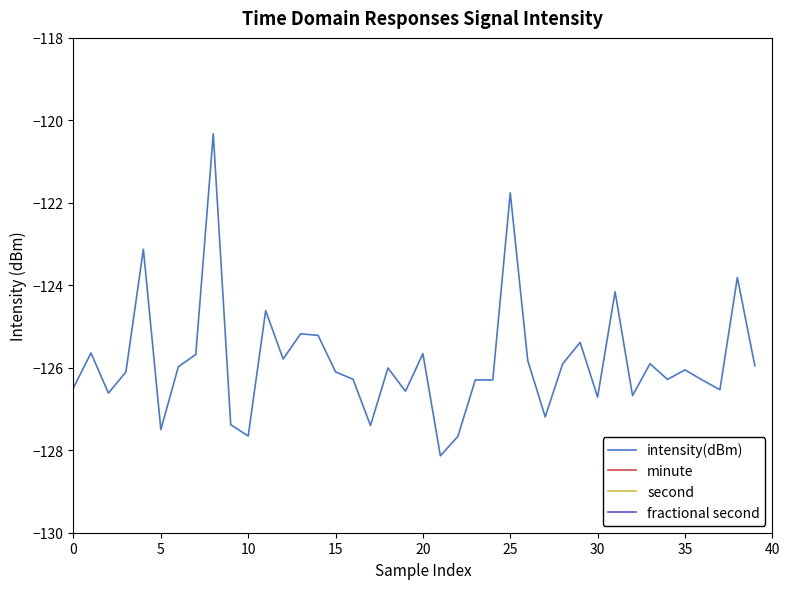

True or false: intensity(dBm) has more than 0 interior local peaks.

True